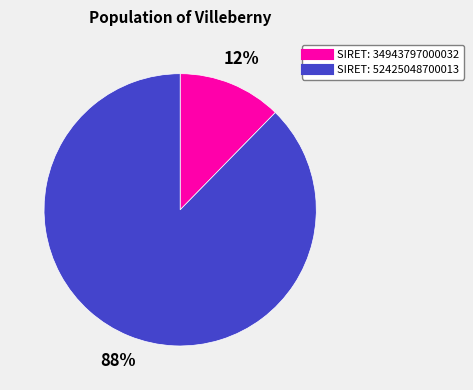

Does any single category account for the majority?

Yes